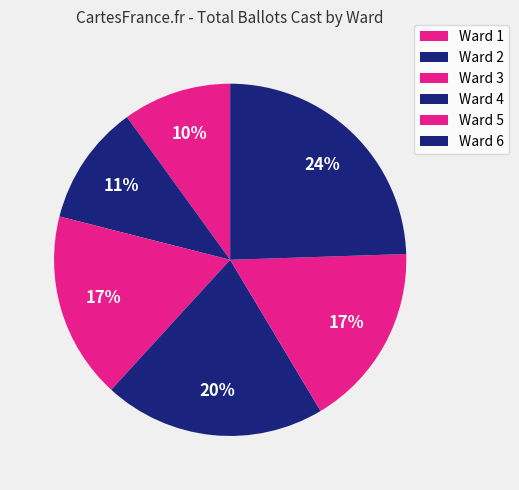

Combined, what portion of the pie is Ward 2 and Ward 3?

28.2%